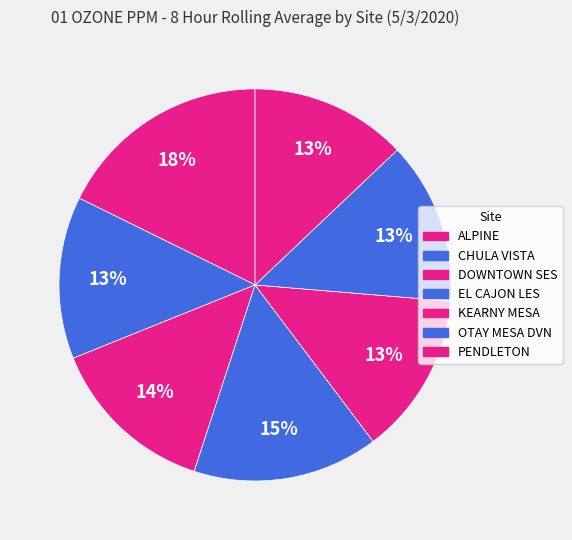

Is KEARNY MESA the majority of the pie?

No